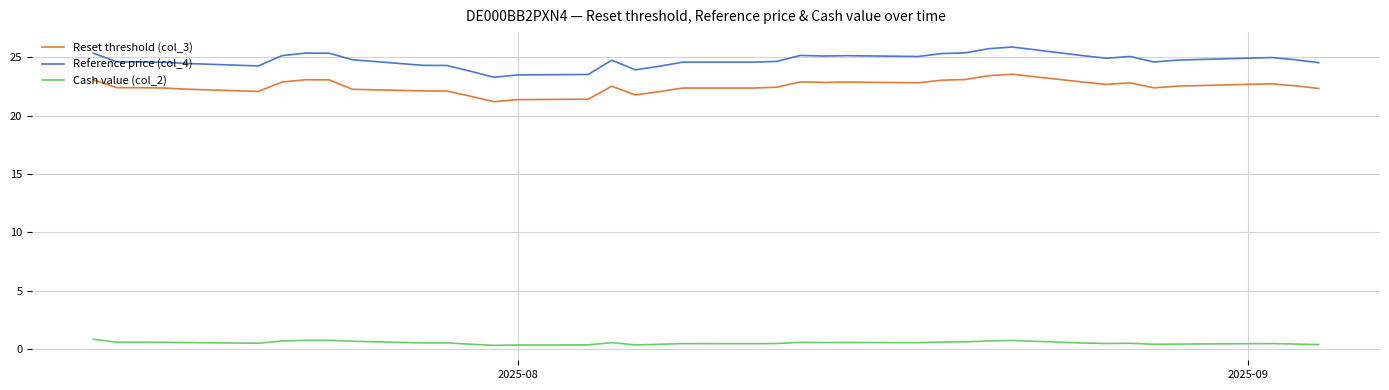

What is the difference between the maximum and minimum values in the Reset threshold (col_3) series?

2.4